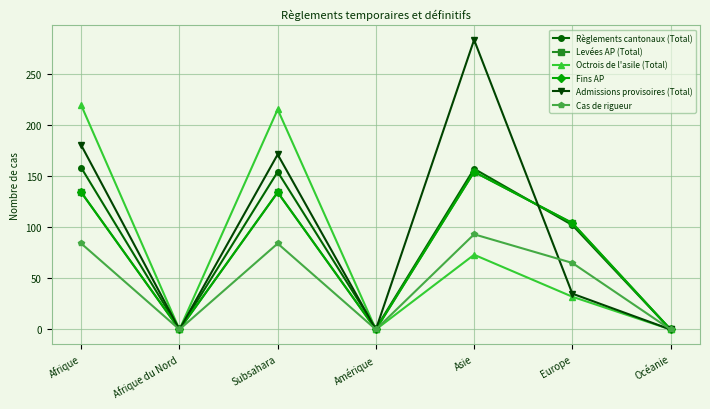

Between which two adjacent categories do Admissions provisoires (Total) and Cas de rigueur first intersect?

Asie and Europe